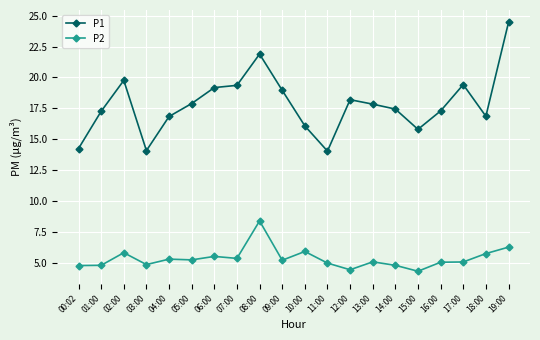

Which series changed the most between 00:02 and 13:00?

P1